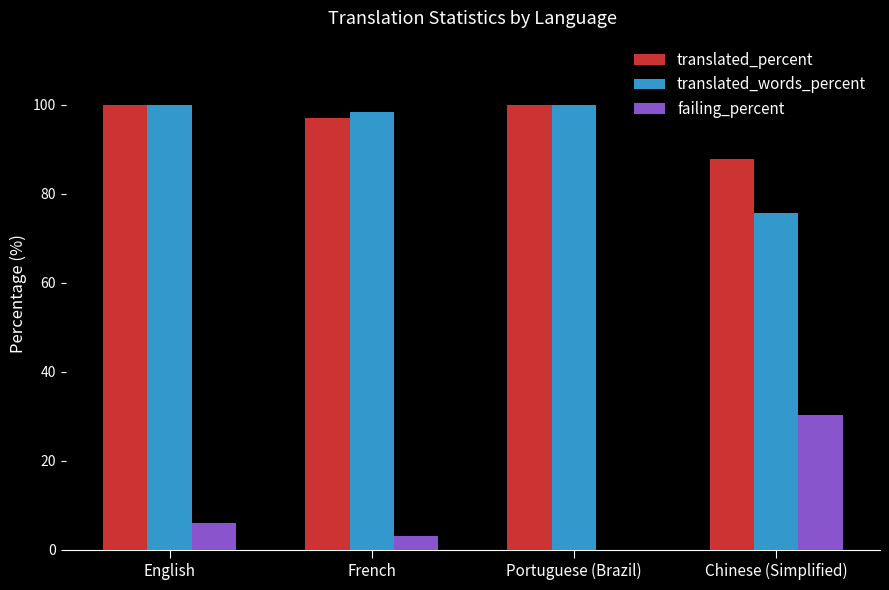

Is it true that translated_words_percent equals 30.9 at Chinese (Simplified)?

False